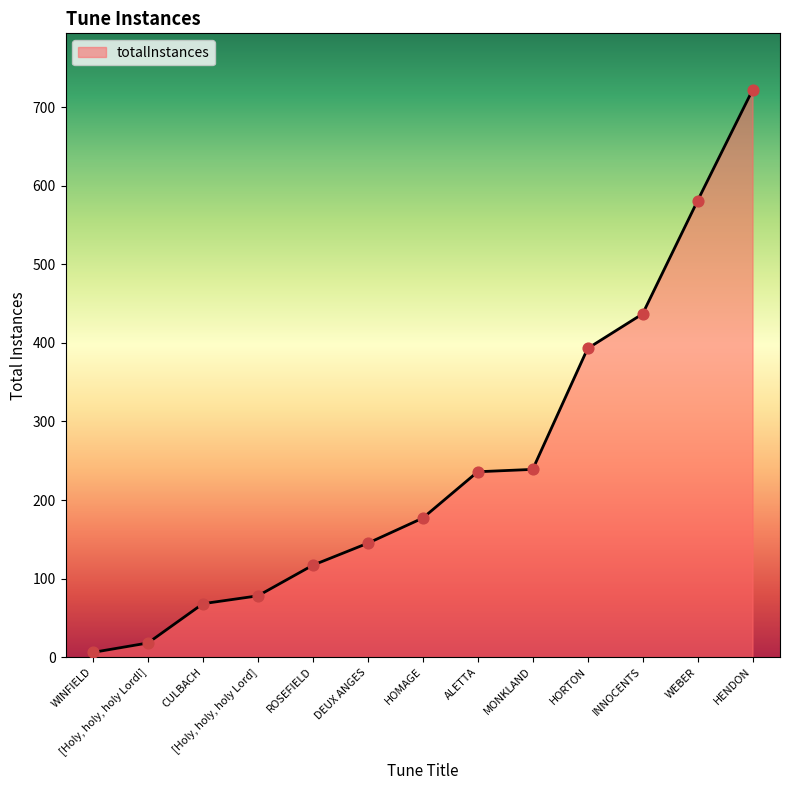

What is the ratio of the value at ALETTA to the value at INNOCENTS?

0.5